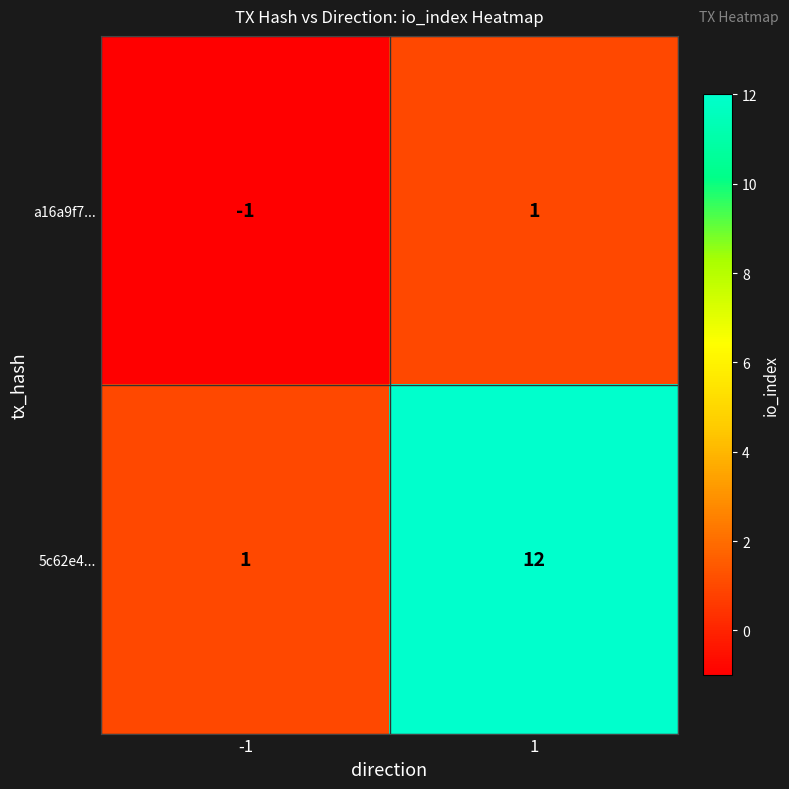

Between -1 and 1, which series saw the biggest shift?

5c62e4...